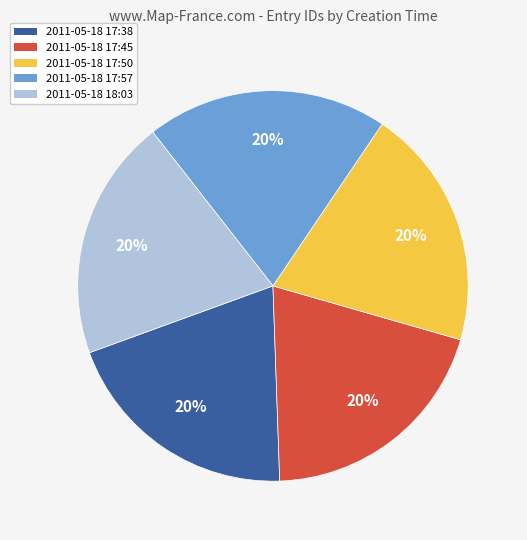

What percentage is the 2011-05-18 17:50 slice, to the nearest percent?

20%